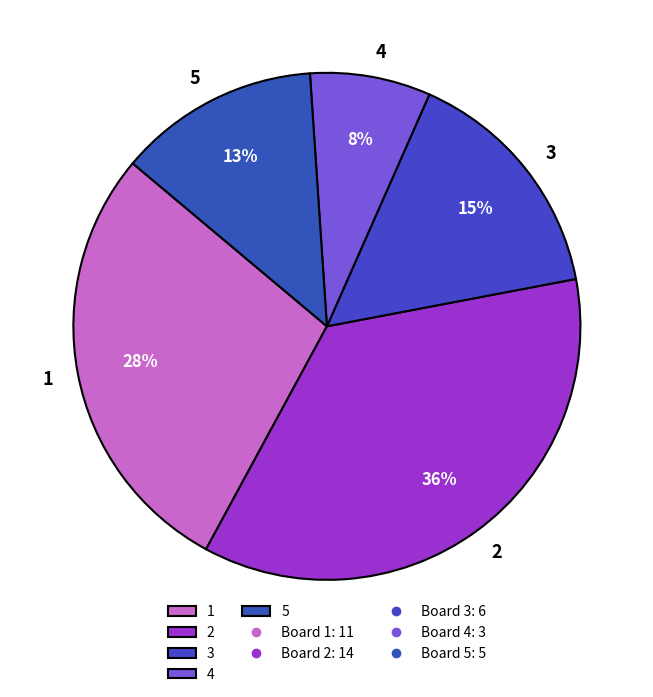

Do 2 and 5 together represent more than half of the pie?

No